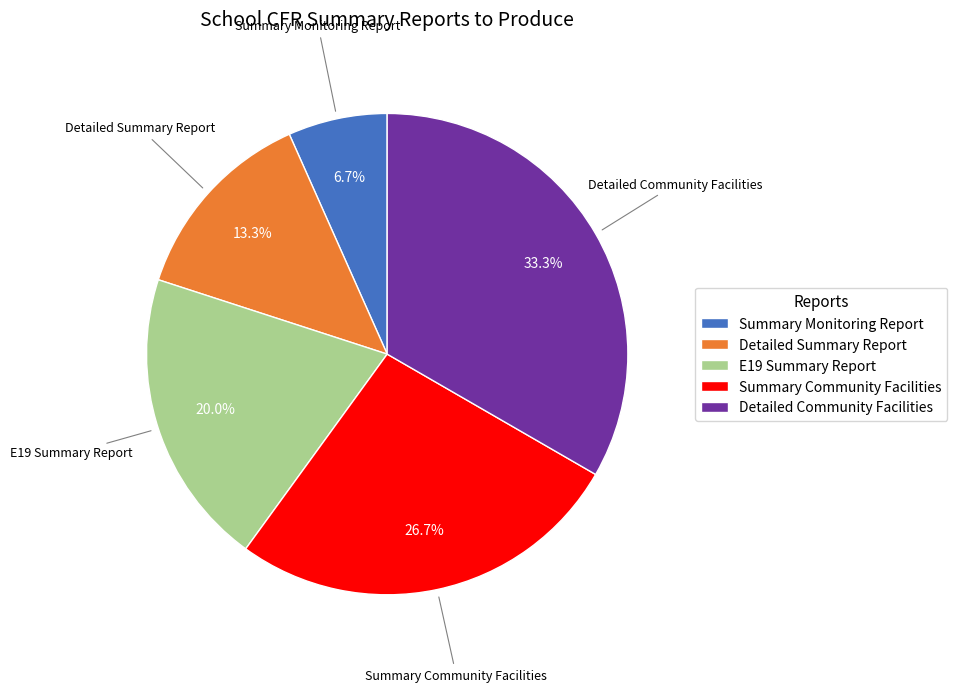

Which has a higher value, Summary Community Facilities or E19 Summary Report?

Summary Community Facilities